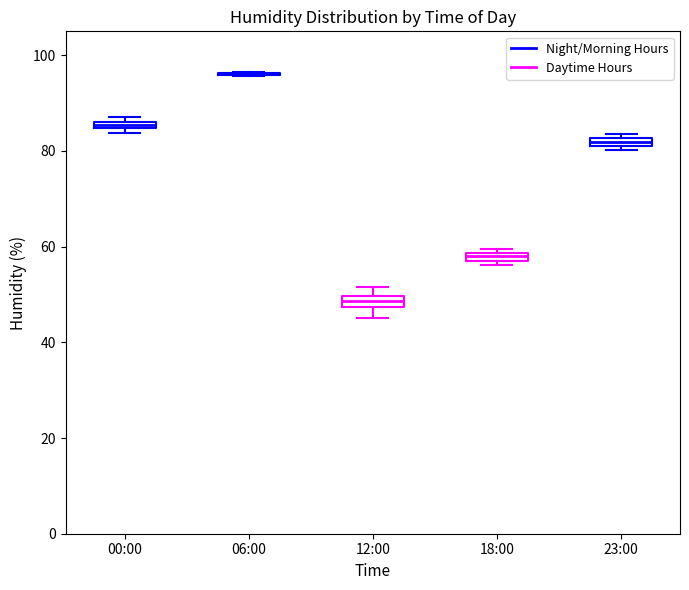

Where does the lower whisker of the box for 12:00 end on the y-axis? The values are not printed on the chart, so give them approximately, as read against the axis.

46